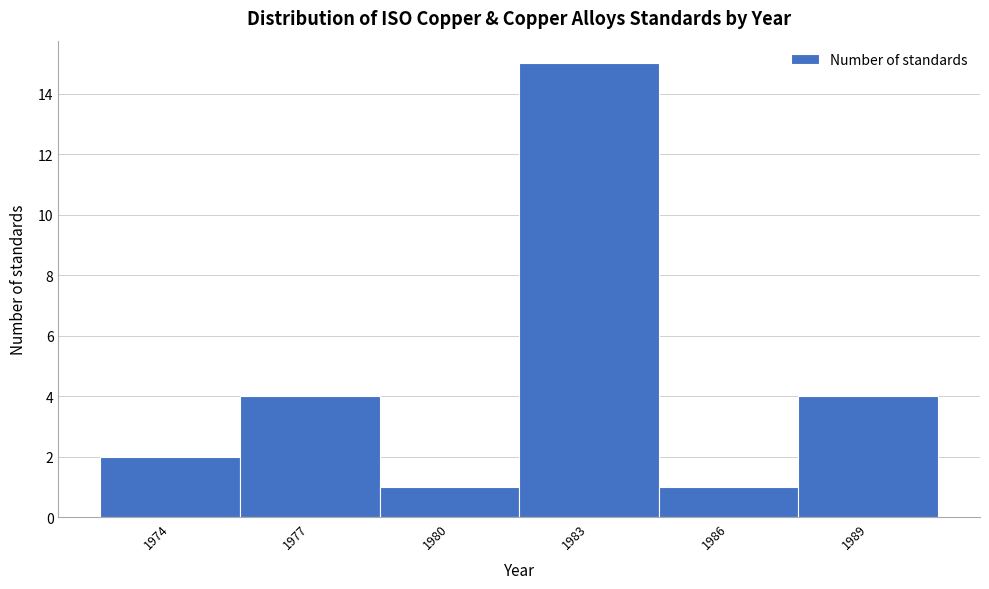

Over which range of the x-axis is the bar tallest?

1981.5 to 1984.5